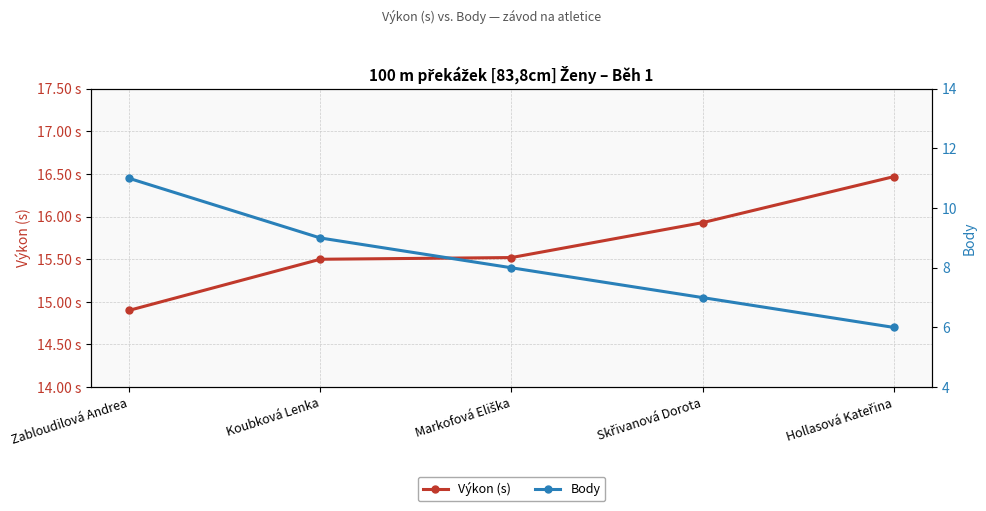

How many values in the Body series are below 8?

2